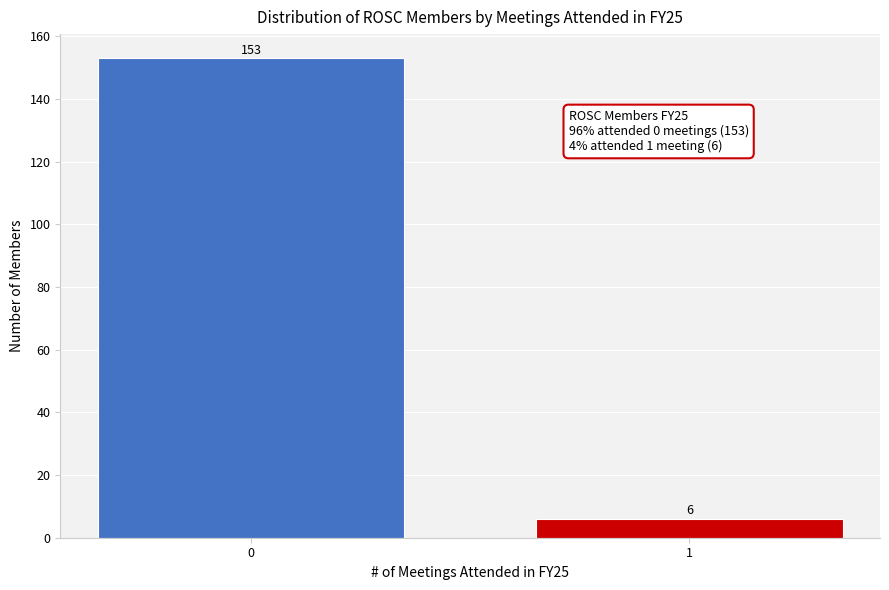

Reading left to right, extract all data points from this chart.

153	6